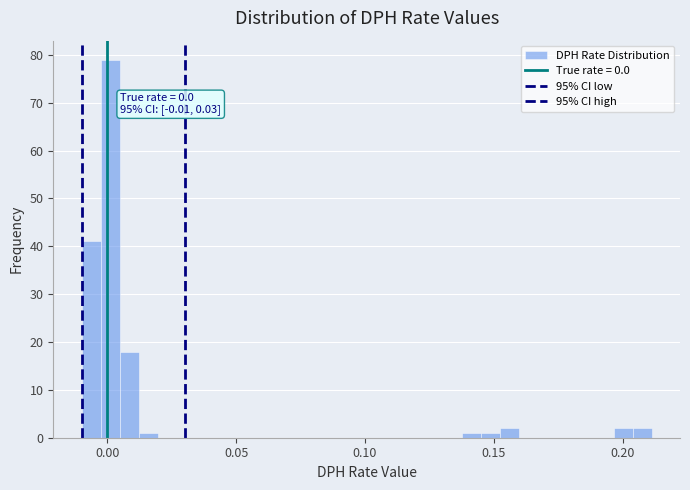

Around what value on the x-axis is the tallest bar? Give the approximate position of its centre, as read against the axis.

0.000